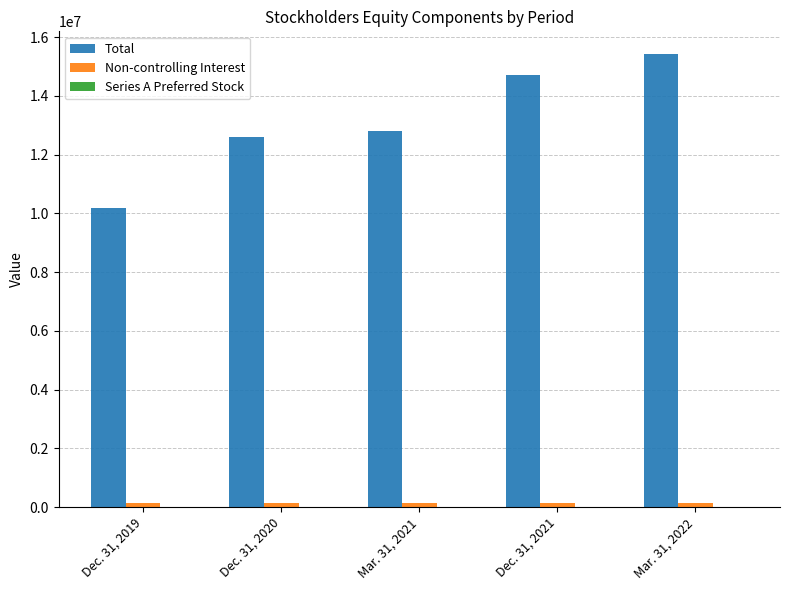

Does the chart contain stacked bars?

No